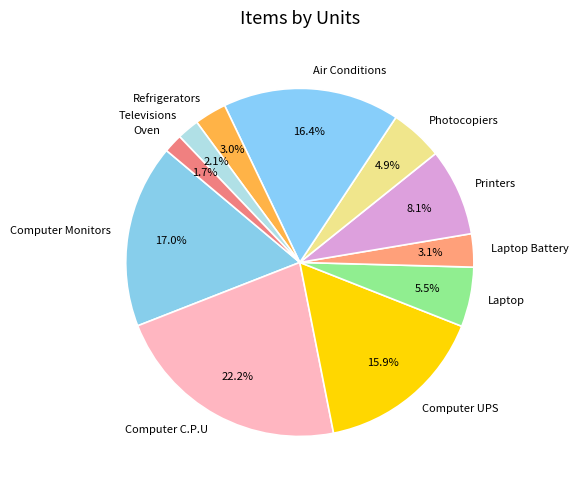

How much of the chart is everything except Printers?

91.9%